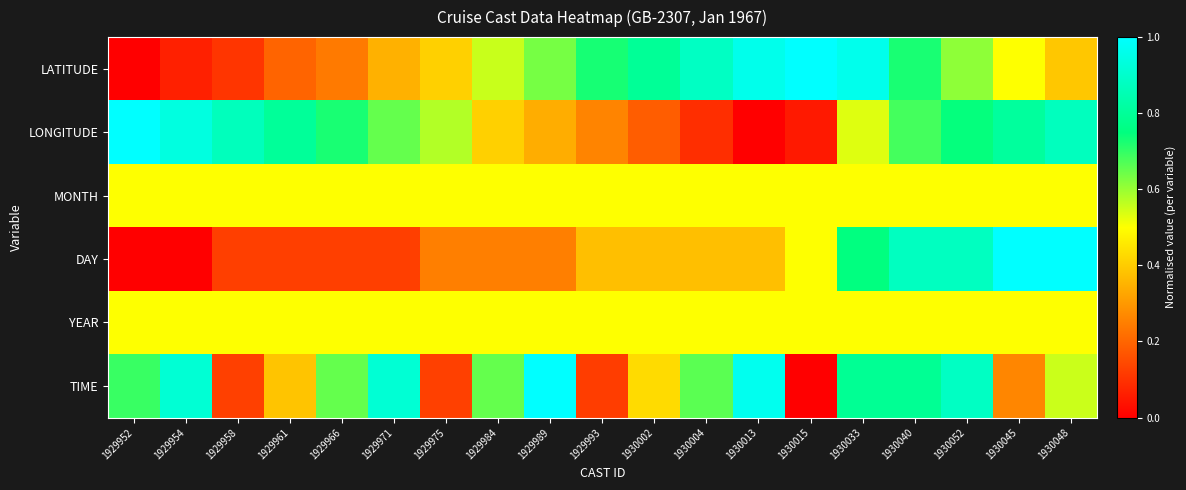

Rank the series at 1930040 from lowest to highest value.

MONTH, YEAR, LONGITUDE, LATITUDE, TIME, DAY